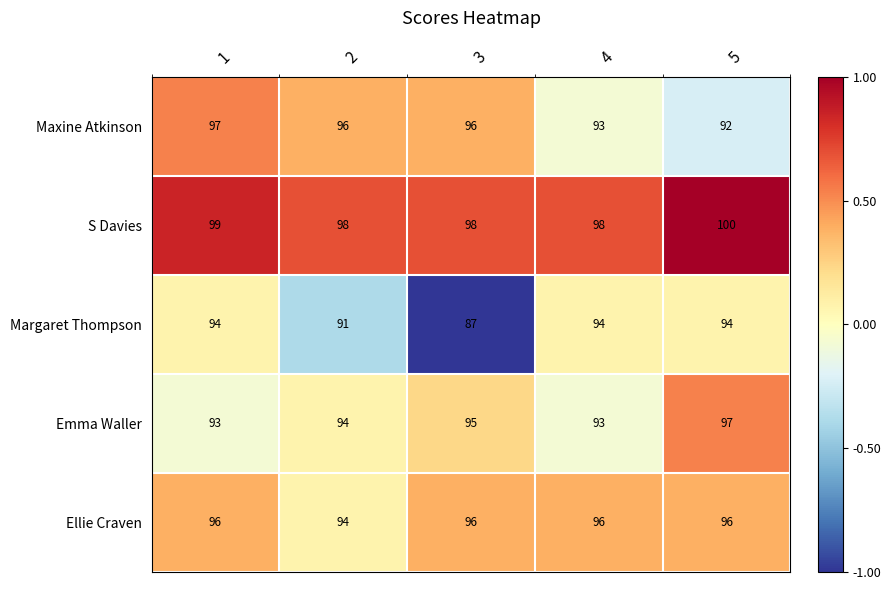

What is the difference between the second highest and second lowest values in the Maxine Atkinson series?

3